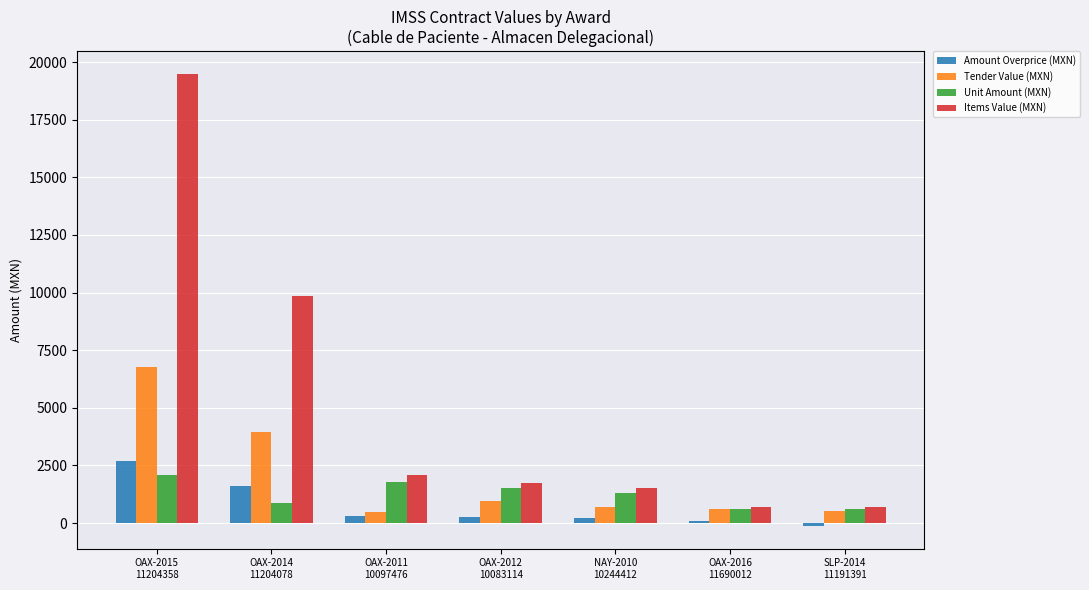

How many series are shown in this chart?

4